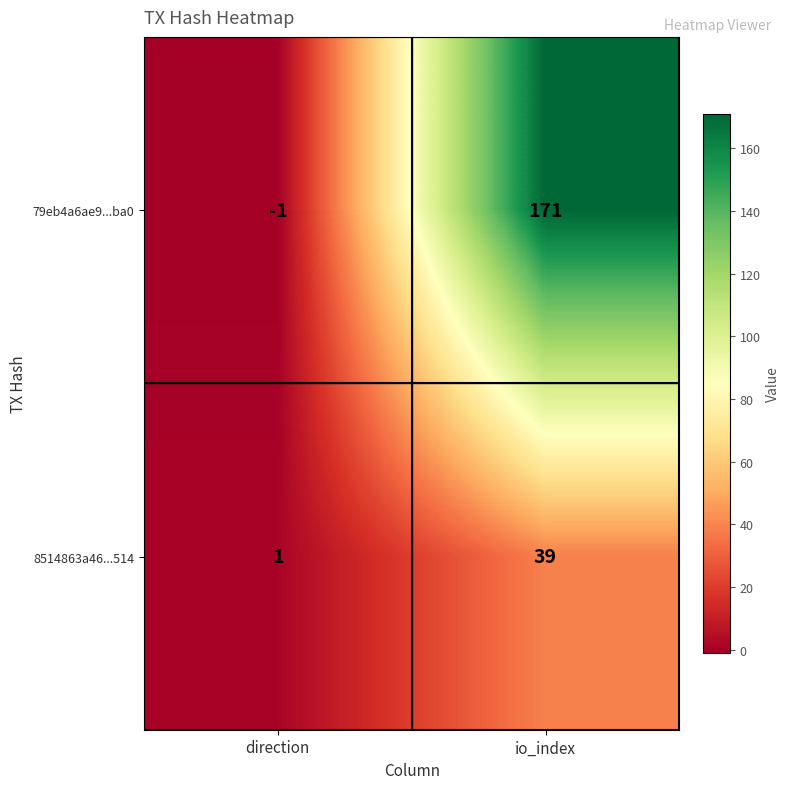

What is the difference between the 79eb4a6ae9...ba0 values at direction and io_index?

172